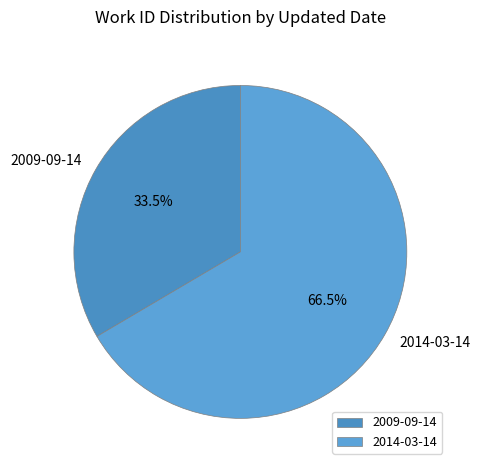

Does 2009-09-14 represent more than half of the total?

No